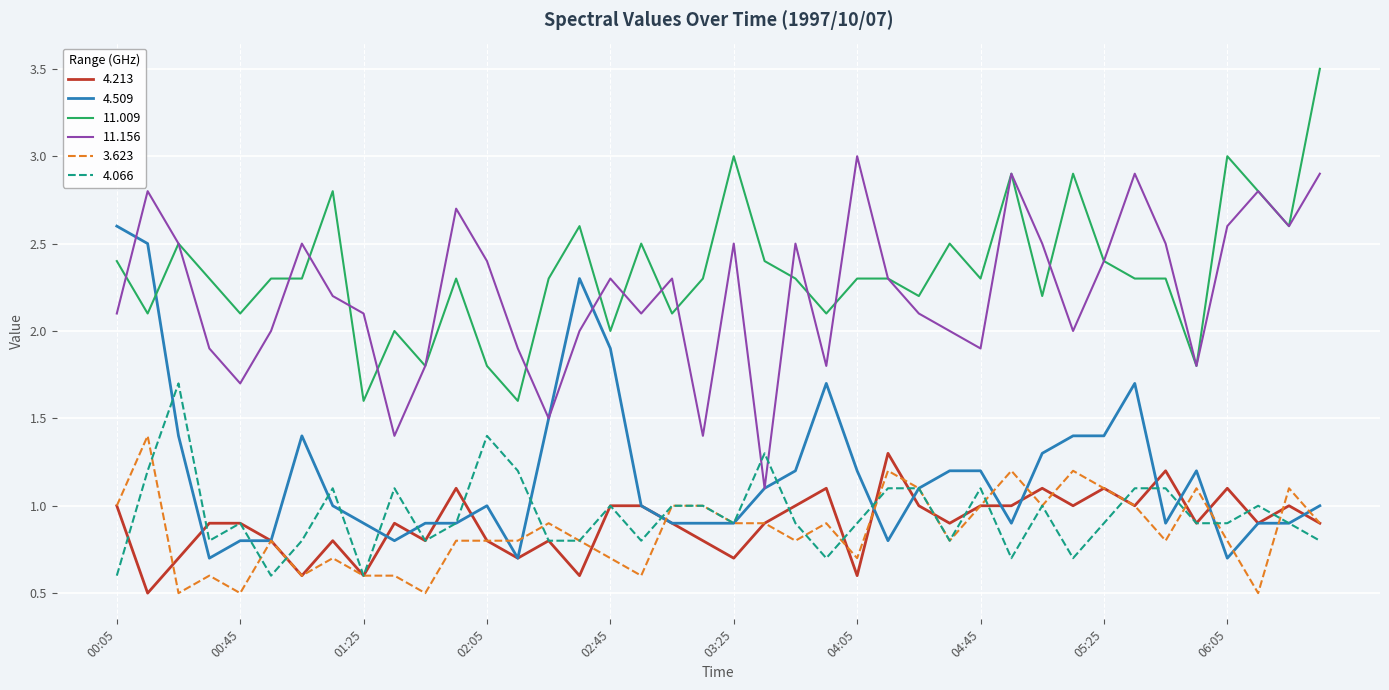

What is the minimum value shown in the chart?

0.5